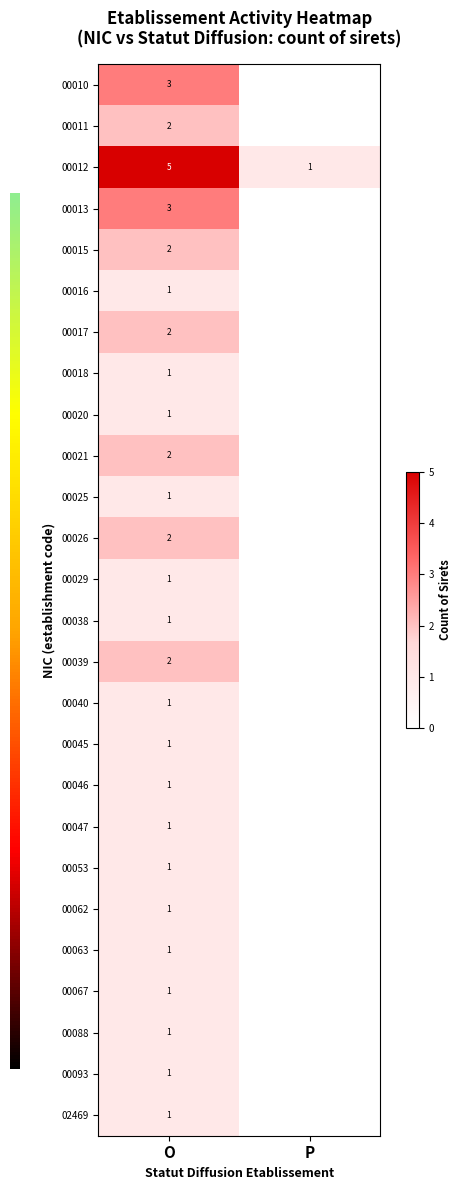

The 00088 series shows 2 at O. True or false?

False